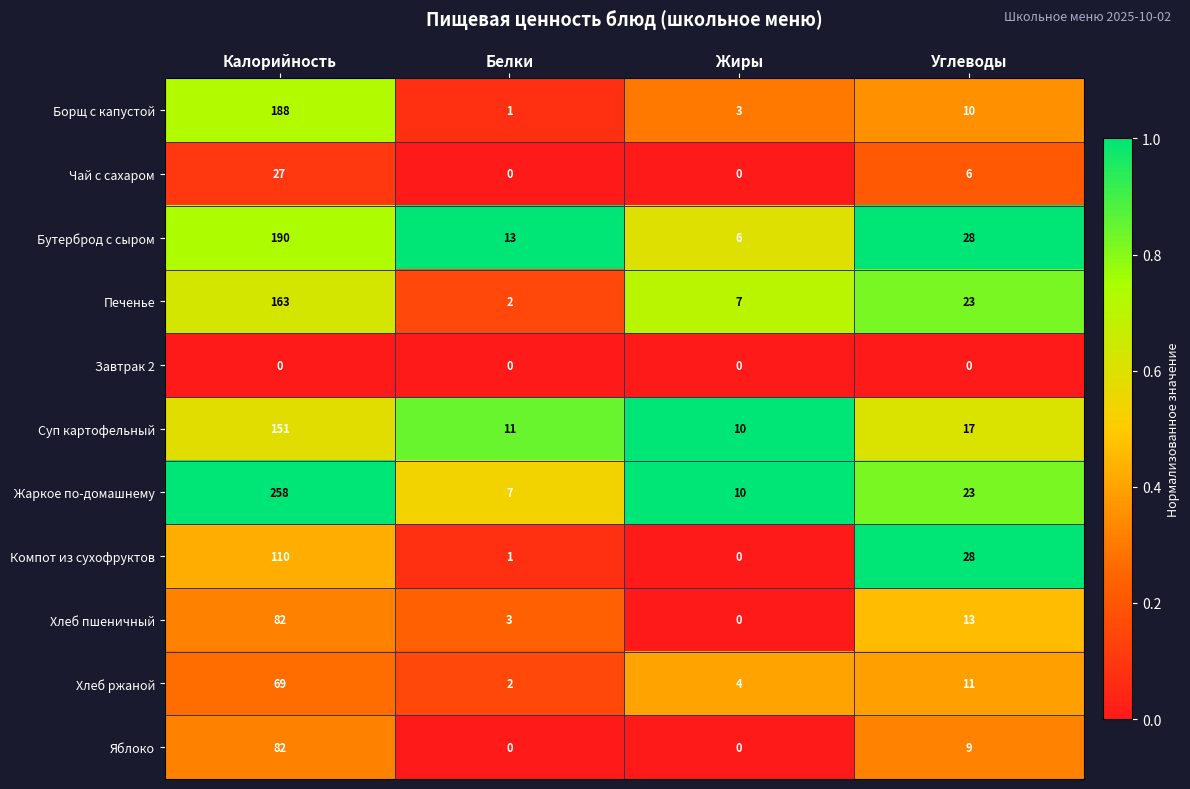

True or false: Завтрак 2 has a value of 0 at Белки.

True